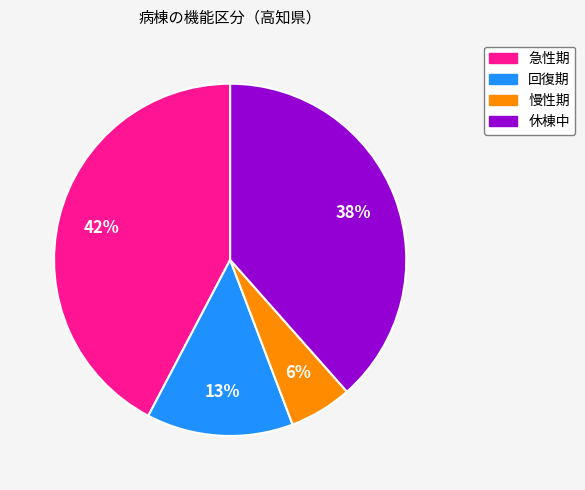

Rank the categories by value from highest to lowest.

急性期, 休棟中, 回復期, 慢性期